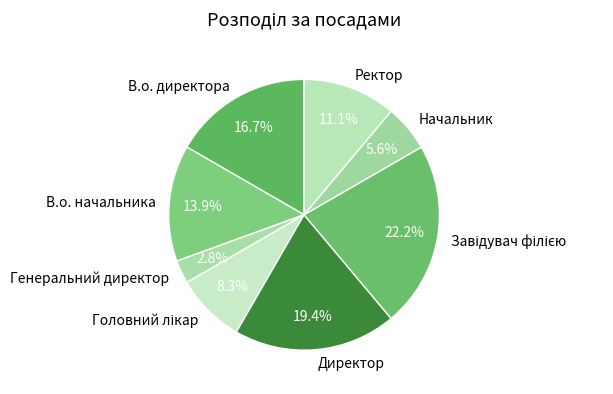

Is there a majority slice in this chart?

No